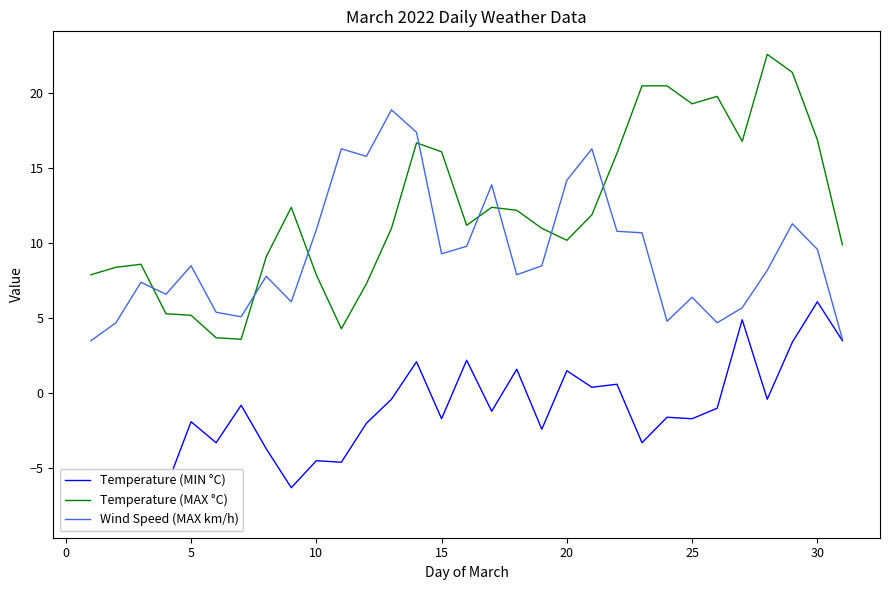

What is the highest value of the Wind Speed (MAX km/h) series?

18.9